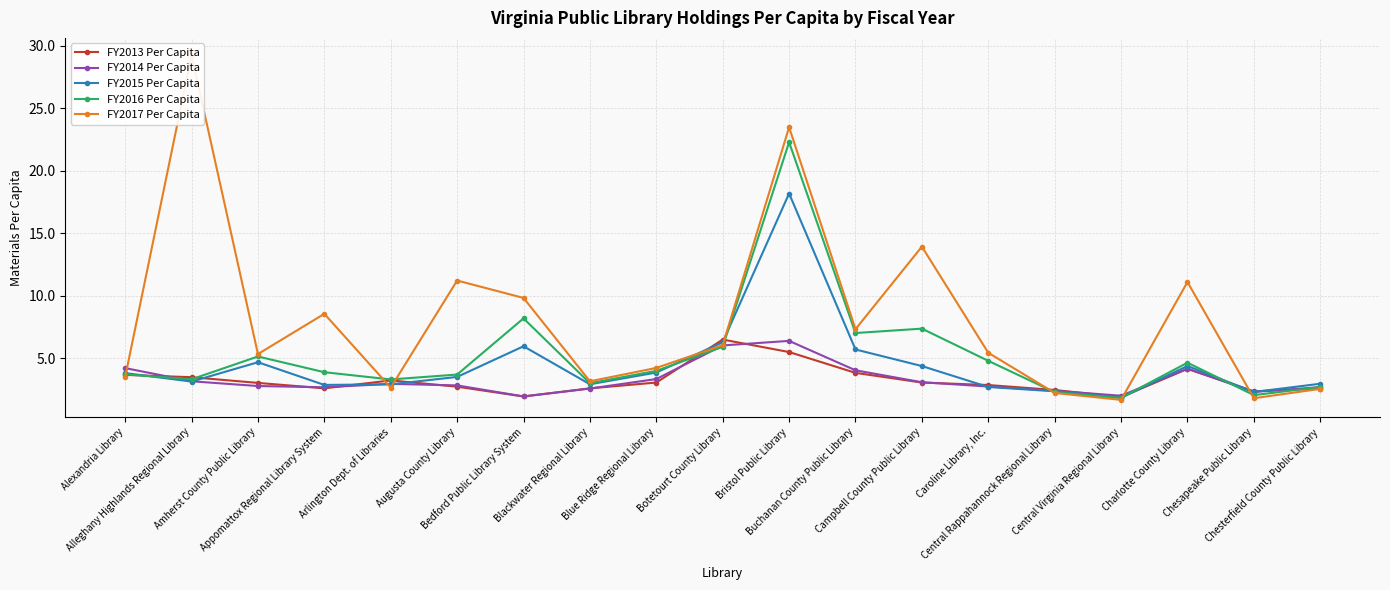

What is the label of the 2nd point from the right?

Chesapeake Public Library